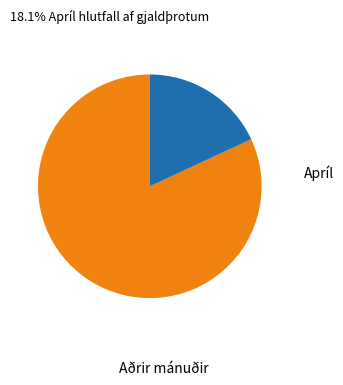

Is there any slice that represents more than half of the pie?

Yes